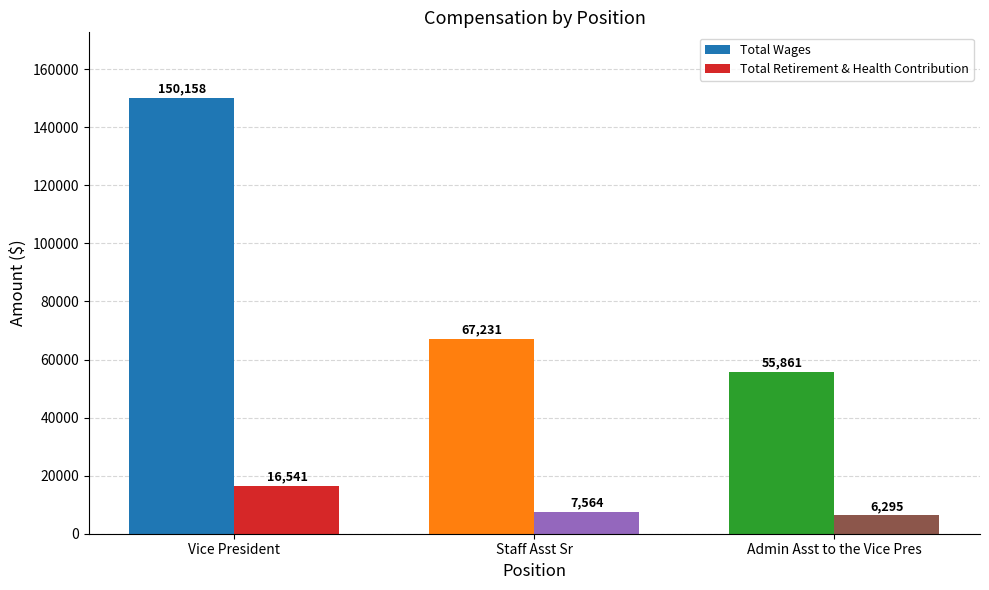

How many groups of bars are there?

3